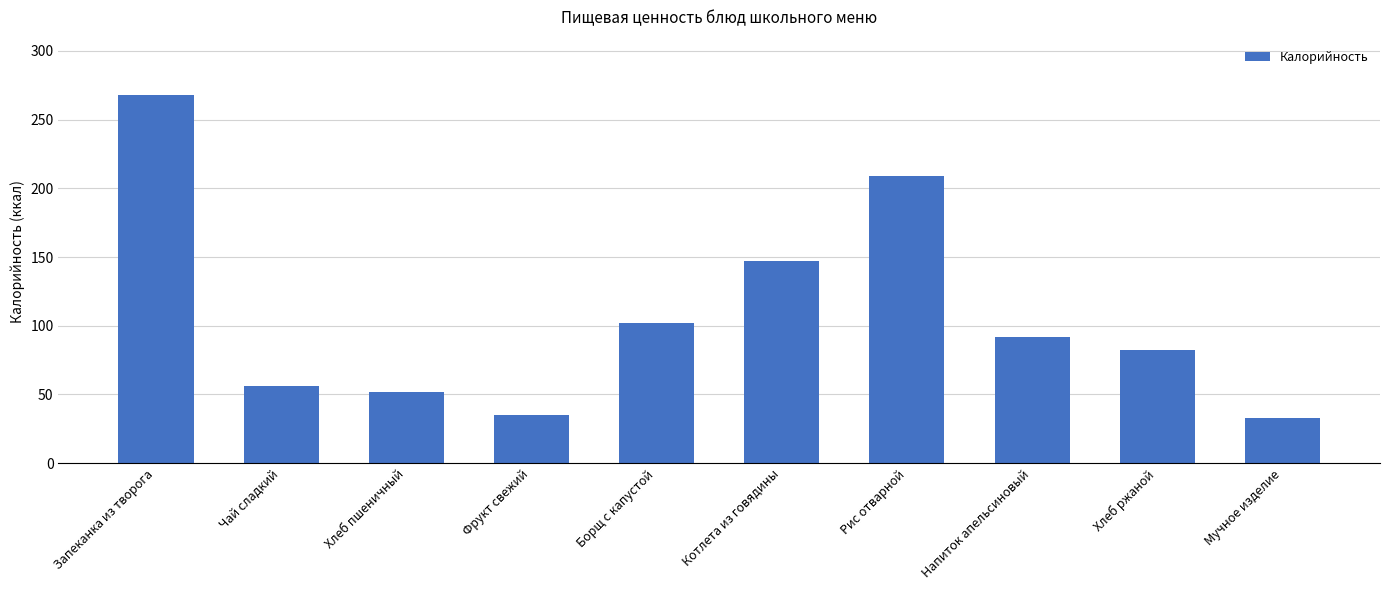

What is the smallest value displayed?

33